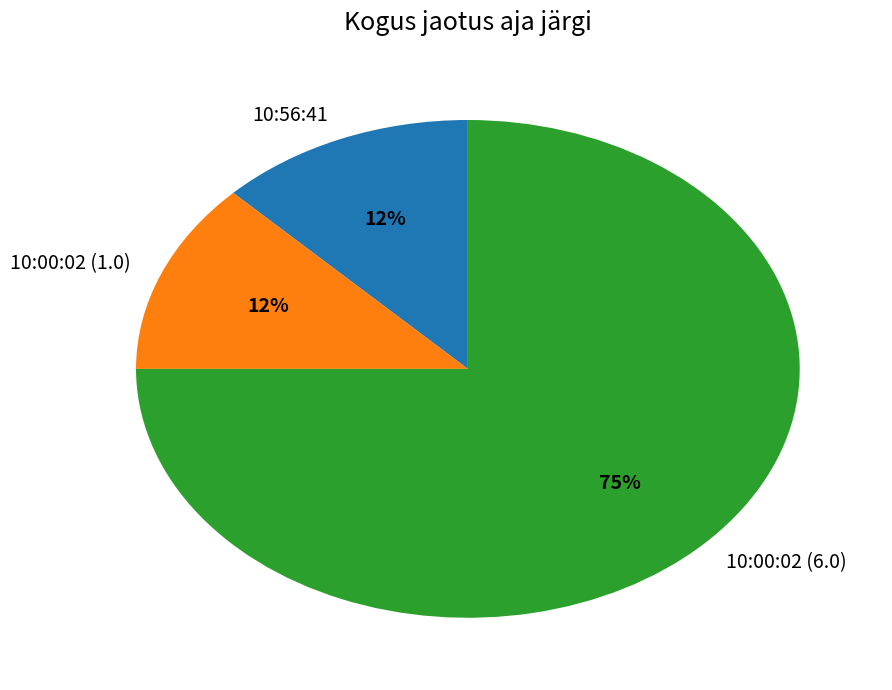

Do 10:00:02 (6.0) and 10:56:41 together represent more than half of the pie?

Yes